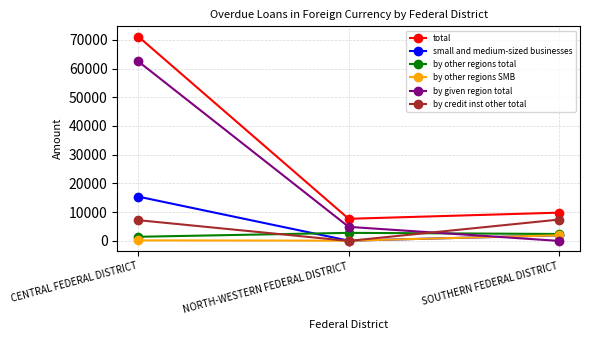

List the labels in order of total value, smallest first.

NORTH-WESTERN FEDERAL DISTRICT, SOUTHERN FEDERAL DISTRICT, CENTRAL FEDERAL DISTRICT